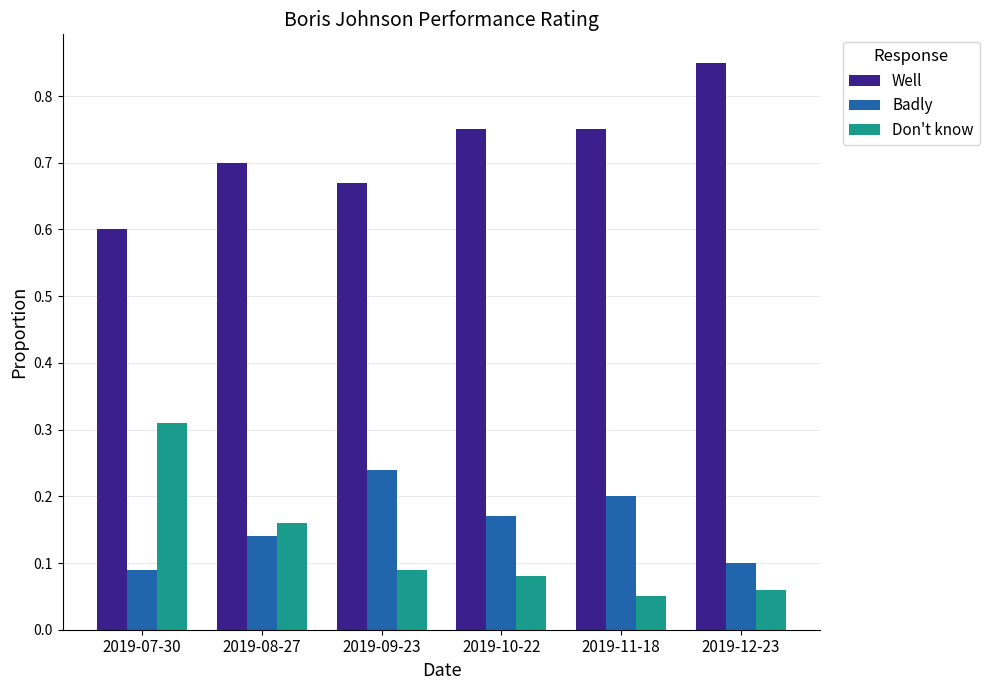

True or false: Don't know has a value of 0.0 at 2019-10-22.

False